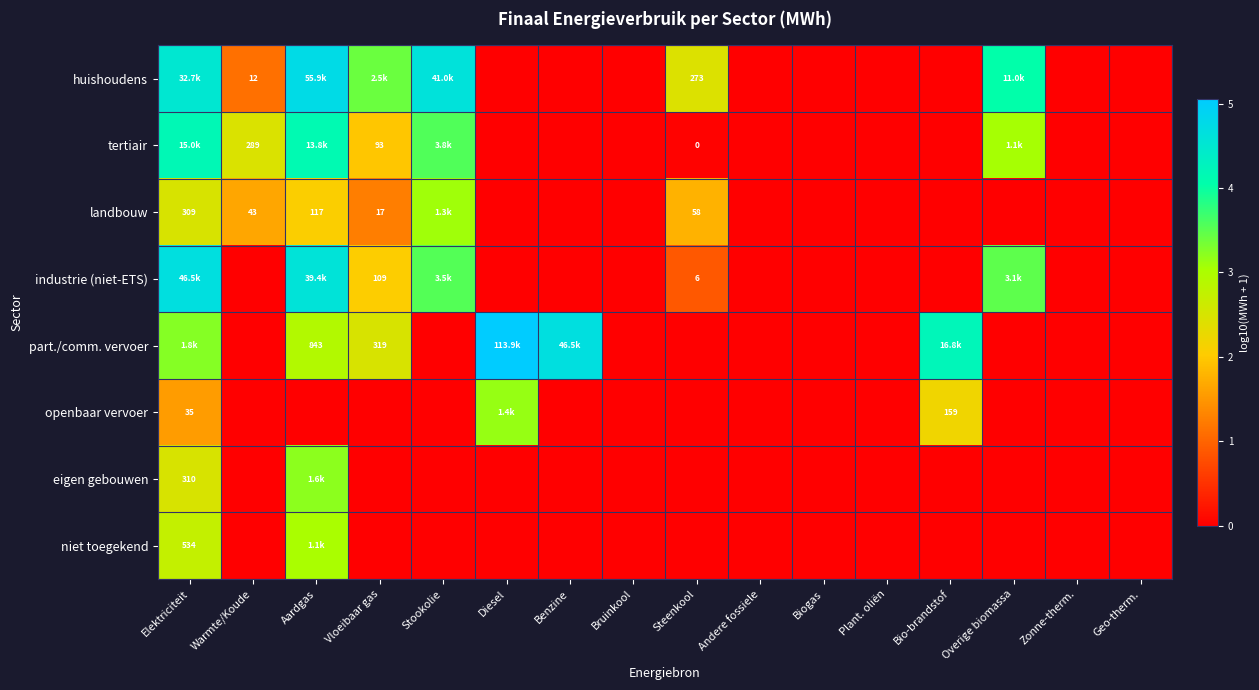

At Steenkool, list the series in order from largest to smallest.

huishoudens, landbouw, industrie (niet-ETS), tertiair, part./comm. vervoer, openbaar vervoer, eigen gebouwen, niet toegekend